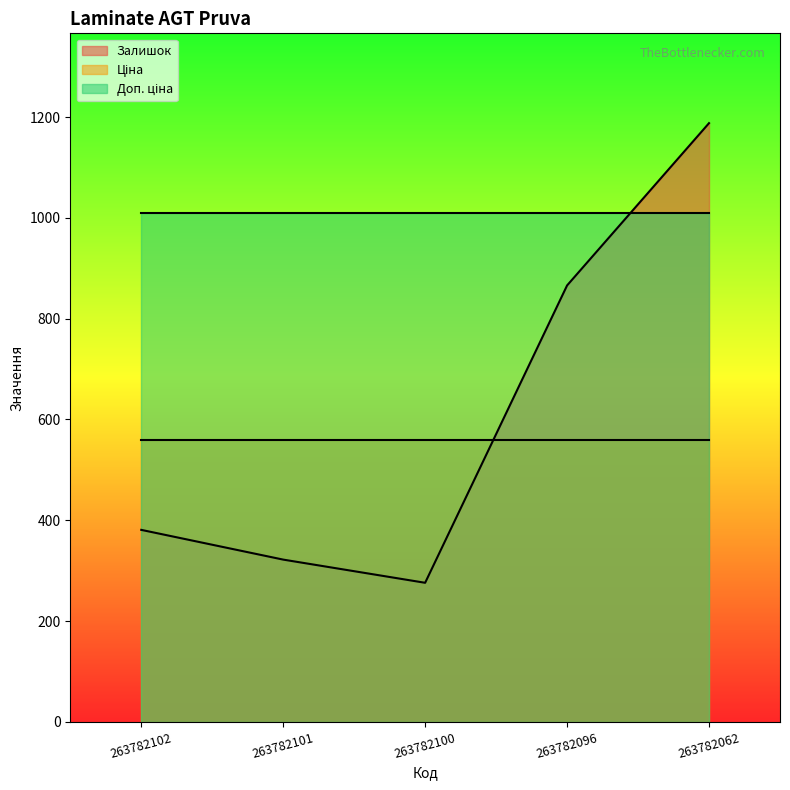

Is the value of Доп. ціна at 263782062 greater than the value of Ціна at 263782101?

Yes